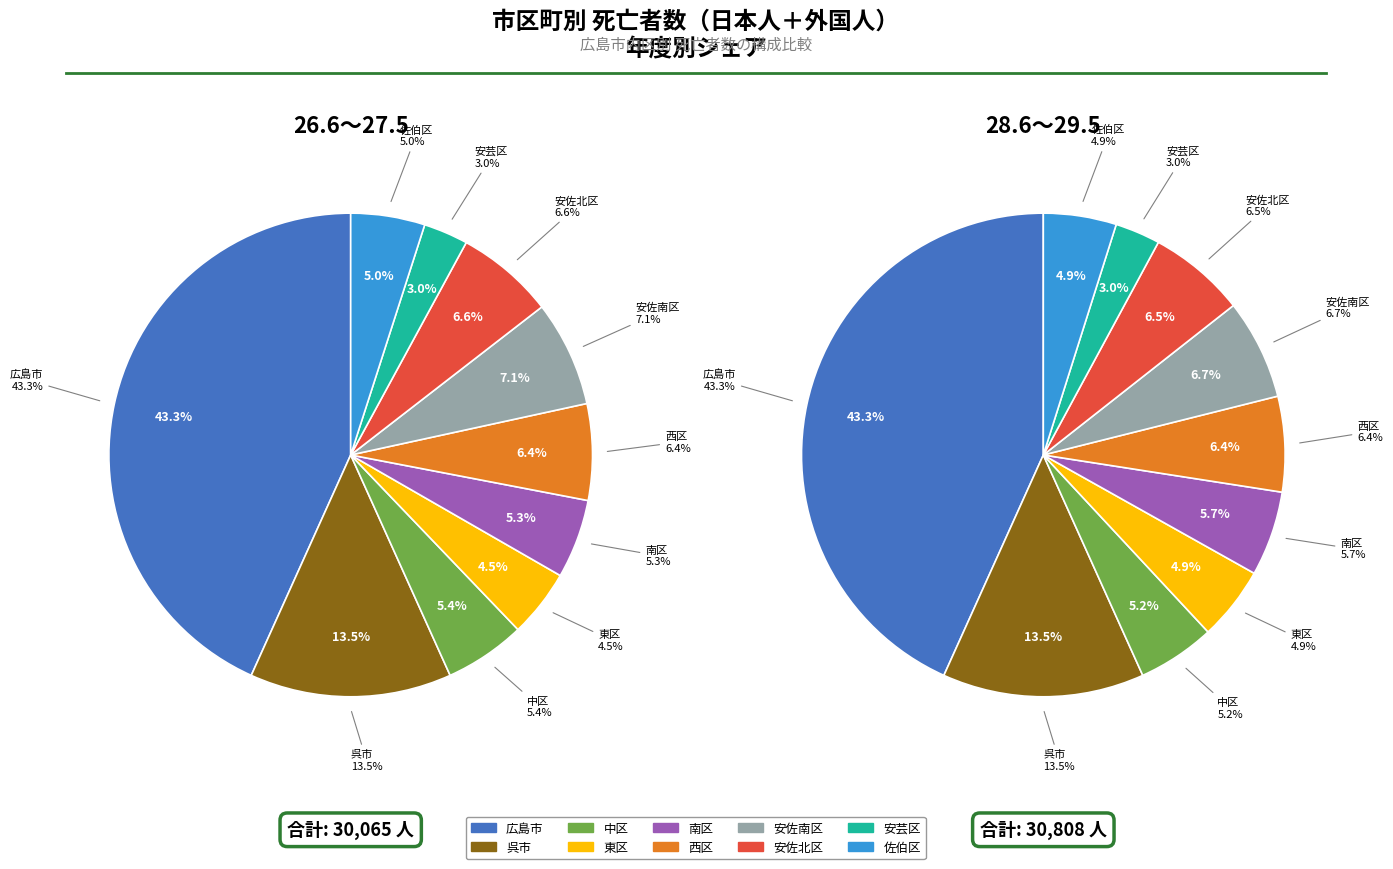

Which slice is the largest?

広島市